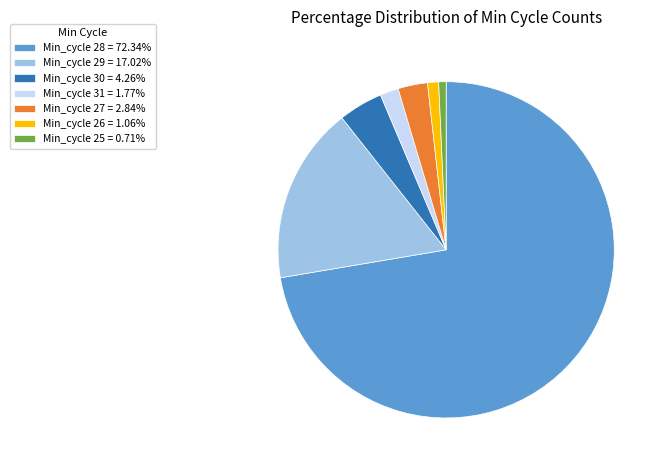

Is the sum of Min_cycle 30 = 4.26% and Min_cycle 29 = 17.02% greater than half?

No